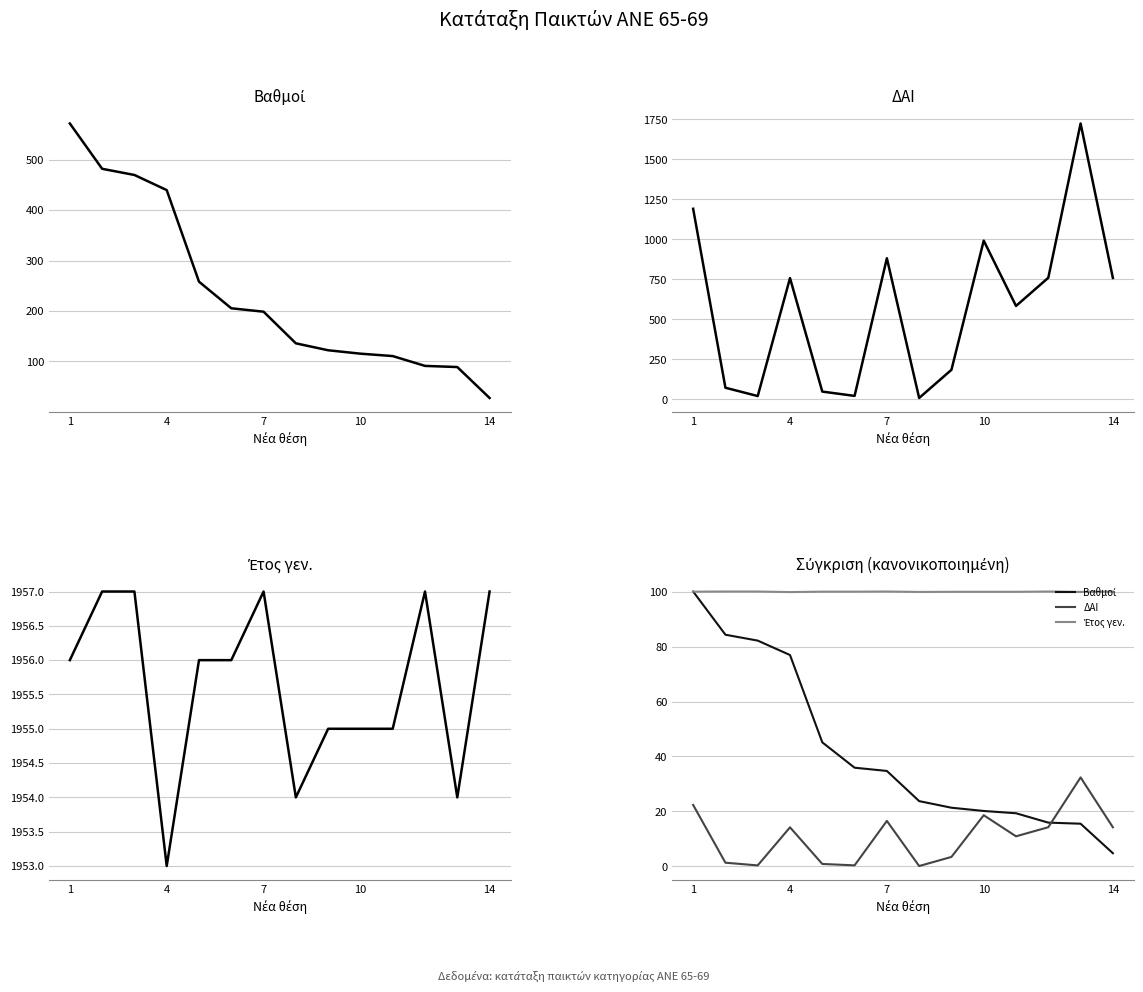

How many lines are shown in the chart?

3